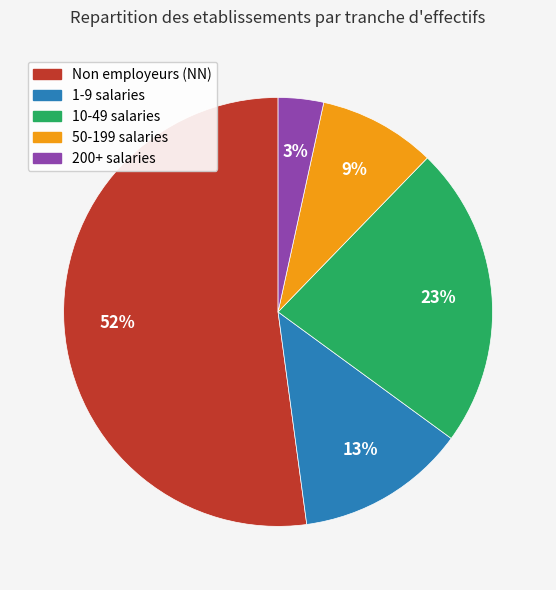

To the nearest percent, what is the average slice percentage?

20%